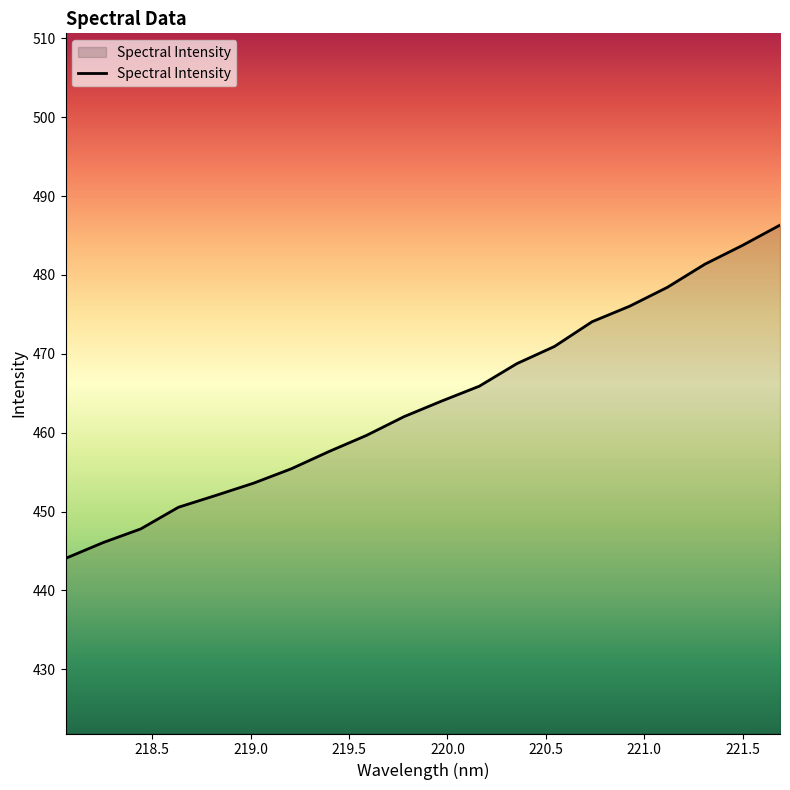

What is the maximum value shown in the chart?

486.3